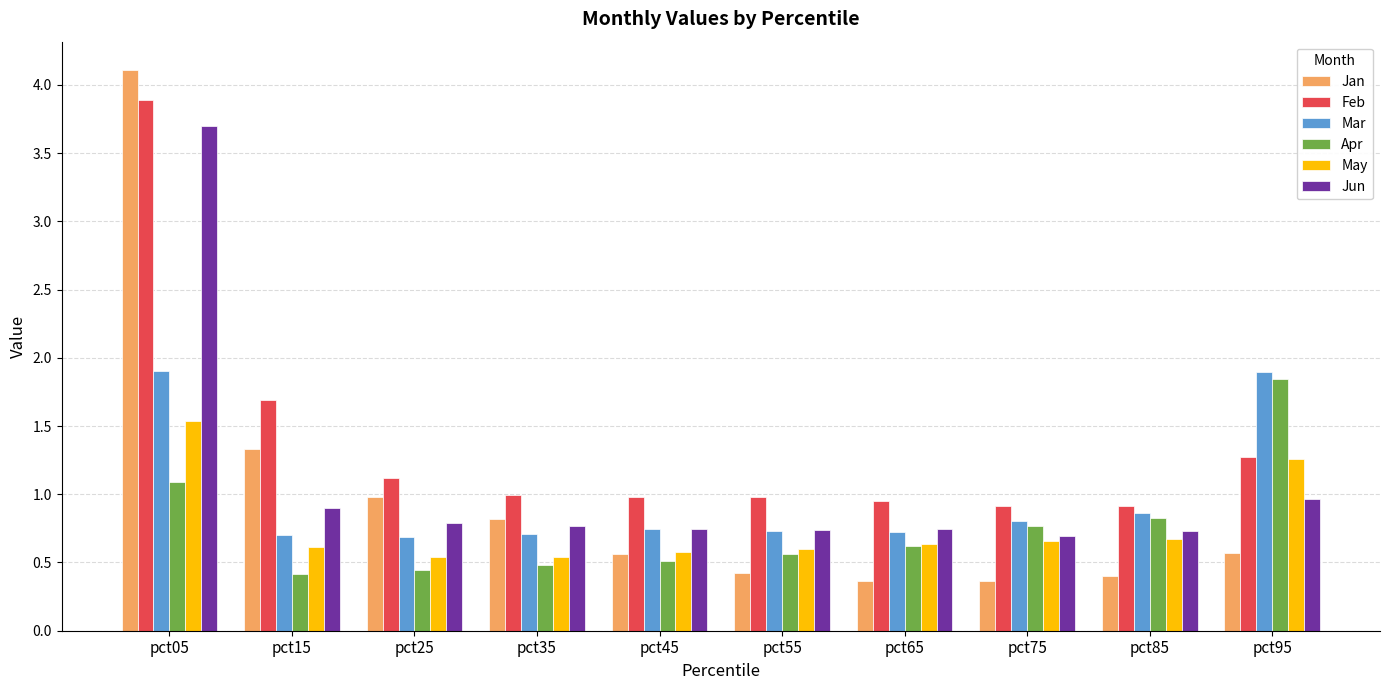

At which label is Apr closest to 1?

pct05